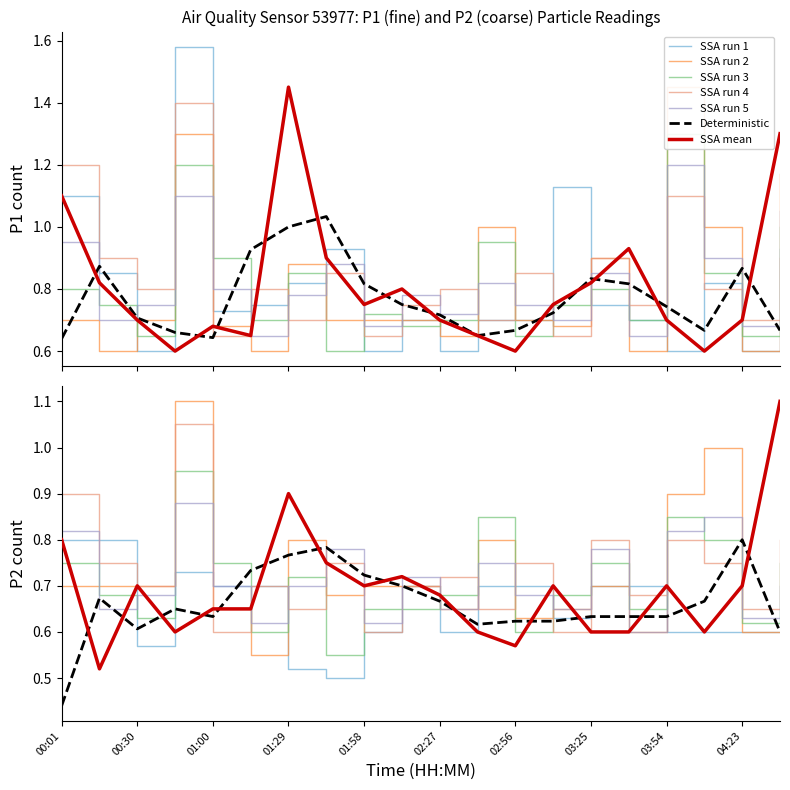

True or false: P2 has a value of 0.8 at 7.

True